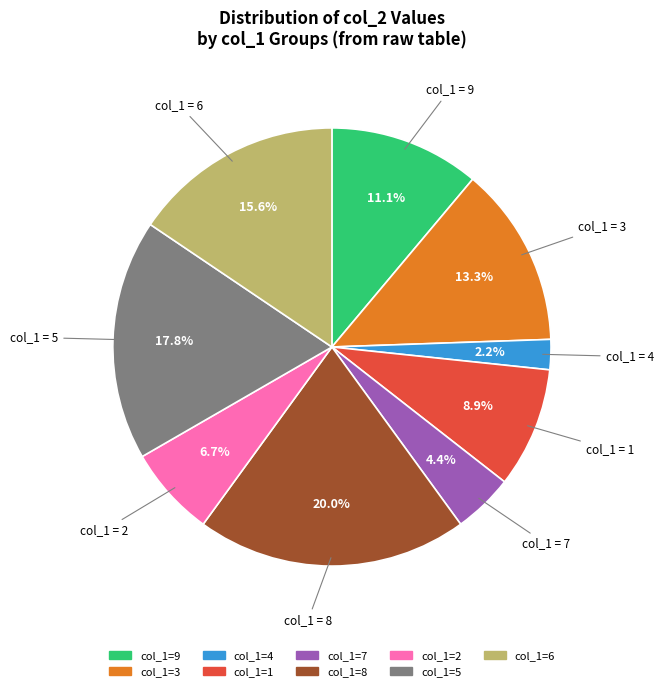

Does any single category account for the majority?

No